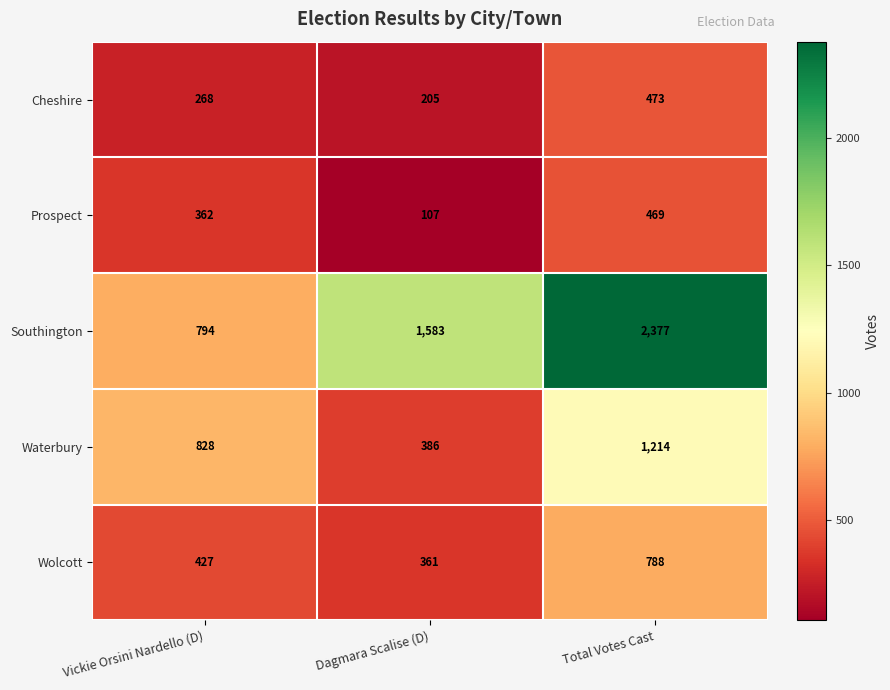

Count the Wolcott values in the range 361 to 788.

3